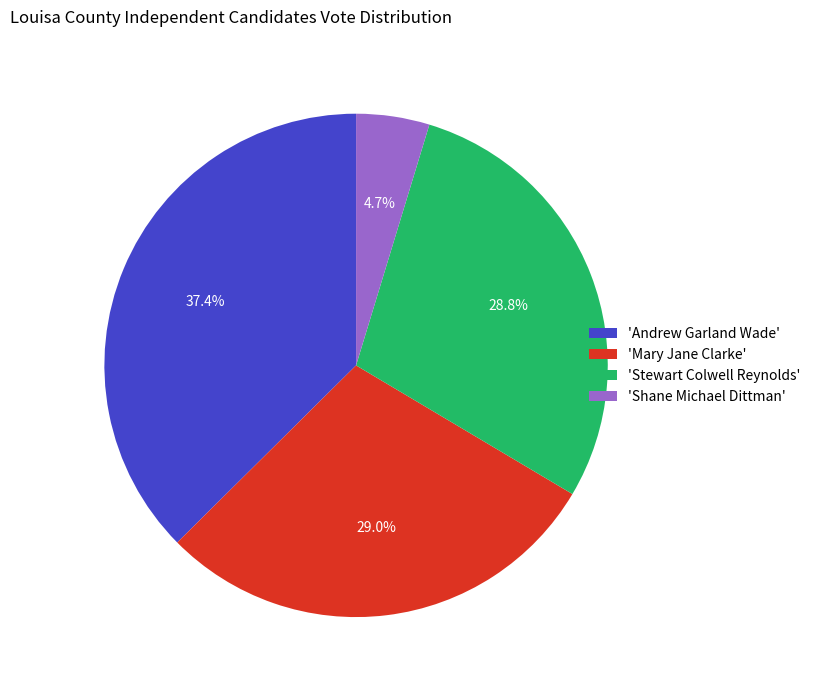

Which category has the biggest portion of the pie?

'Andrew Garland Wade'